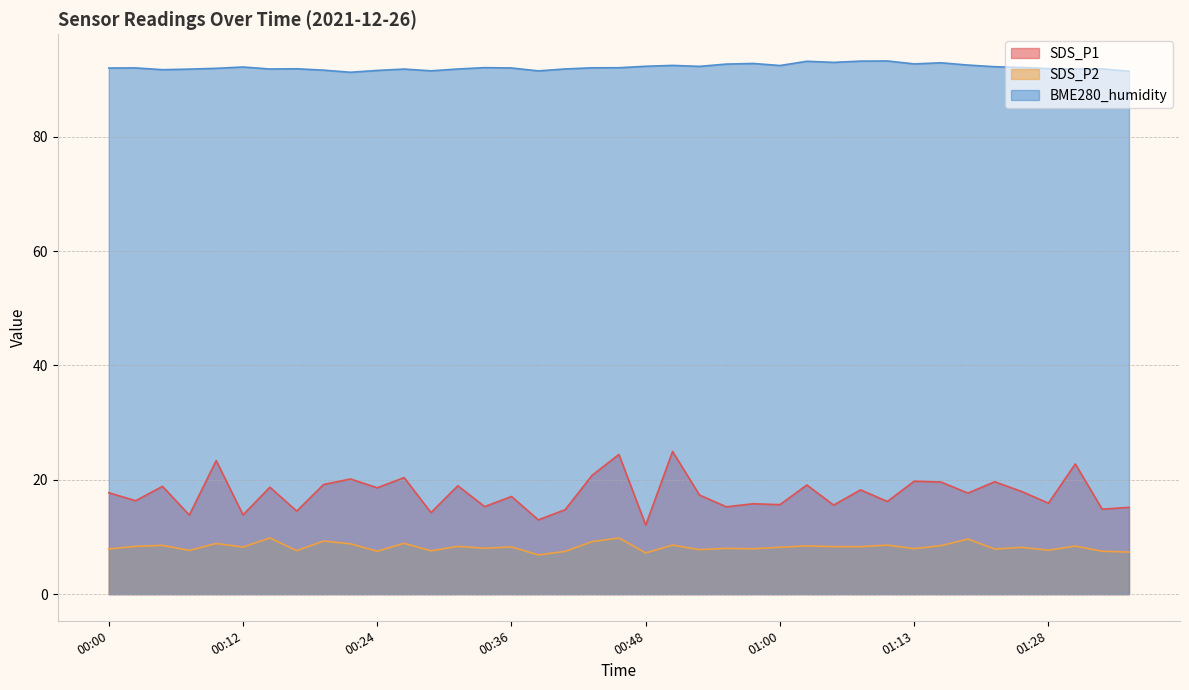

What is the difference between the second highest and second lowest values in the SDS_P1 series?

11.4